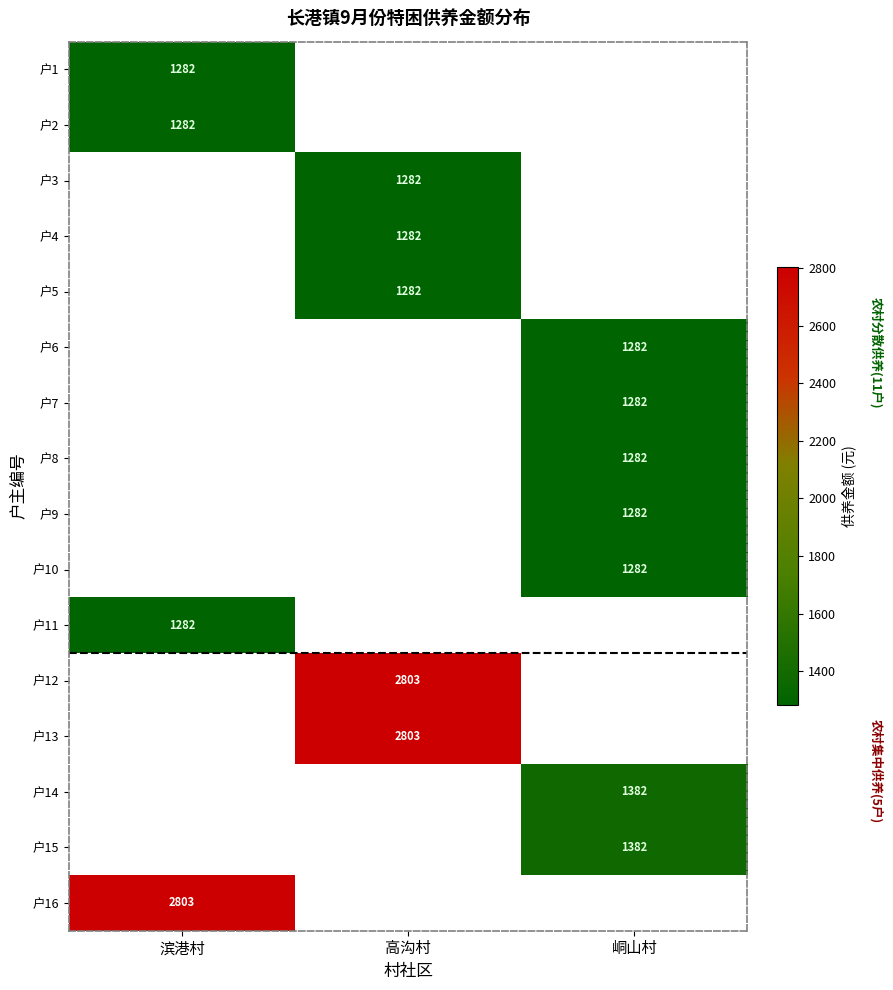

What is the spread (max minus min) of values at 滨港村?

1521.0